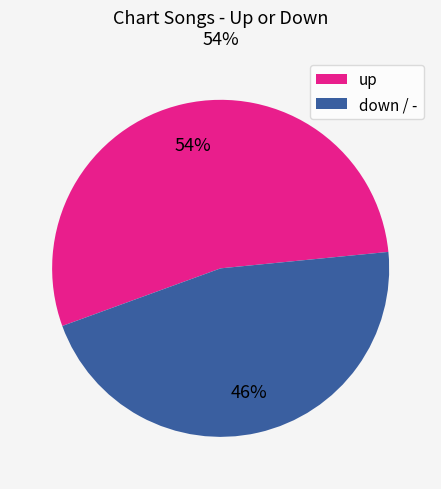

Is there any slice that represents more than half of the pie?

Yes